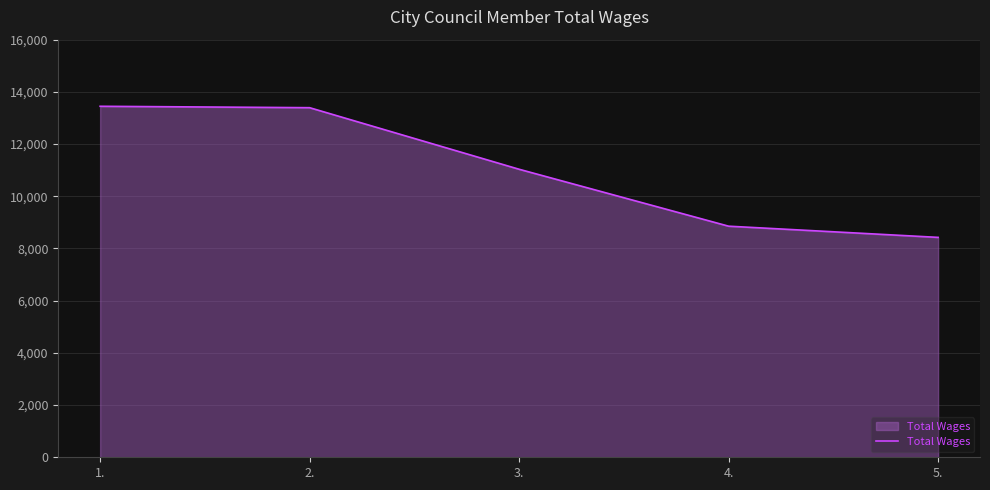

What is the smallest value displayed?

8425